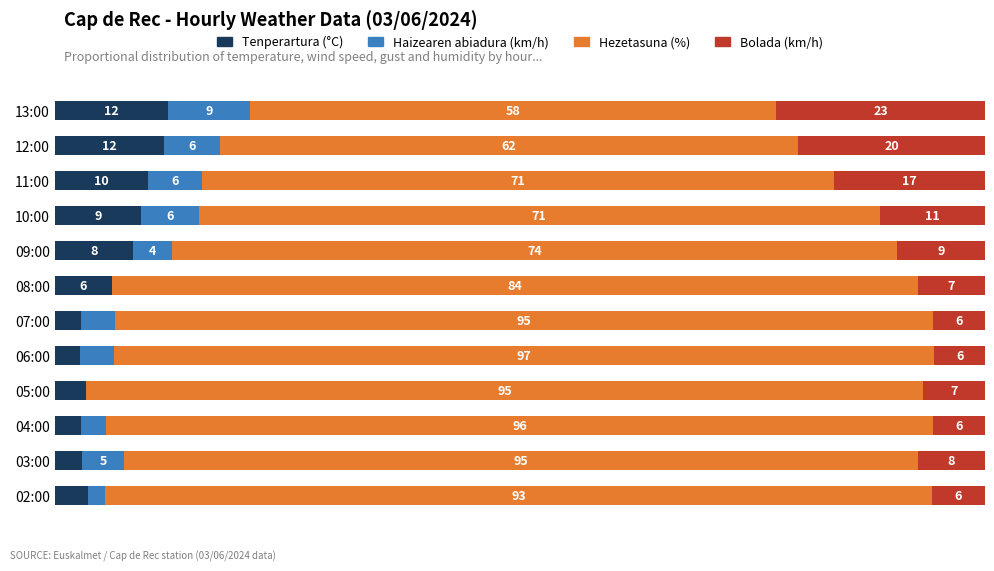

What are all the series names shown in the legend?

Tenperartura (°C), Haizearen abiadura (km/h), Hezetasuna (%), Bolada (km/h)